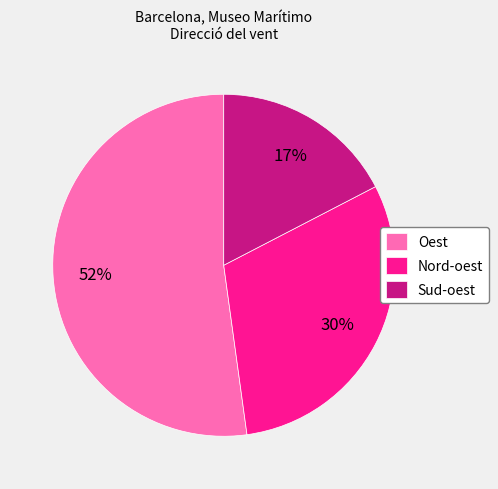

How many slices are in this pie chart?

3